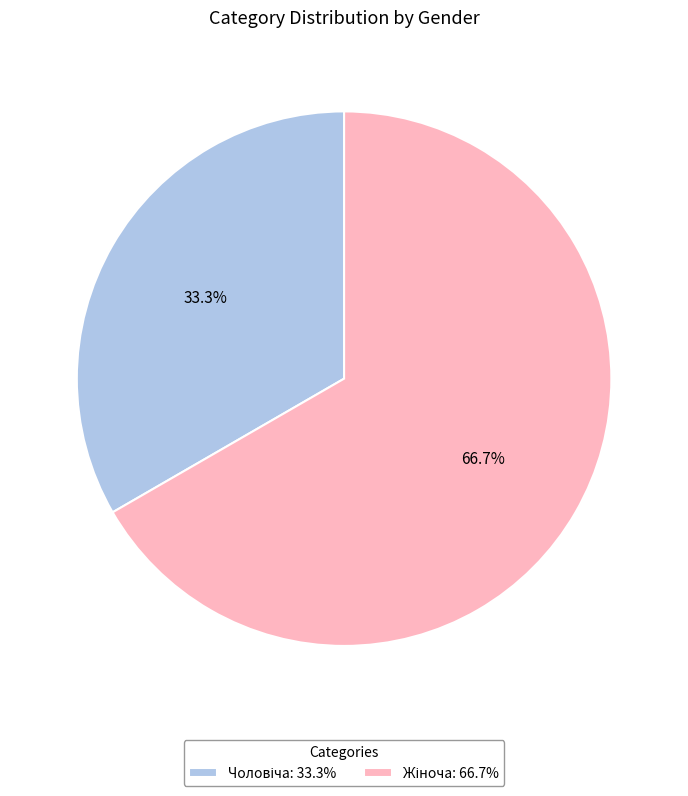

Does any single category account for the majority?

Yes